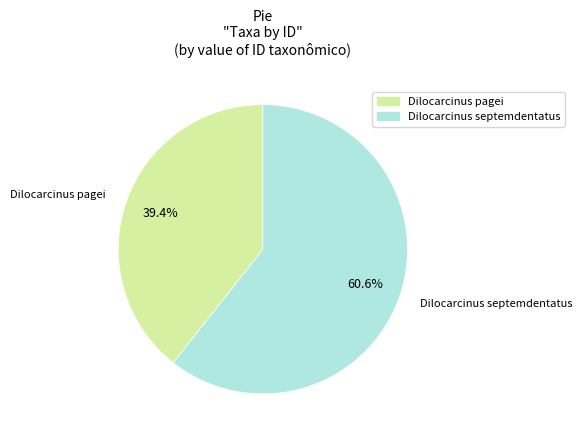

How many segments does this pie chart have?

2